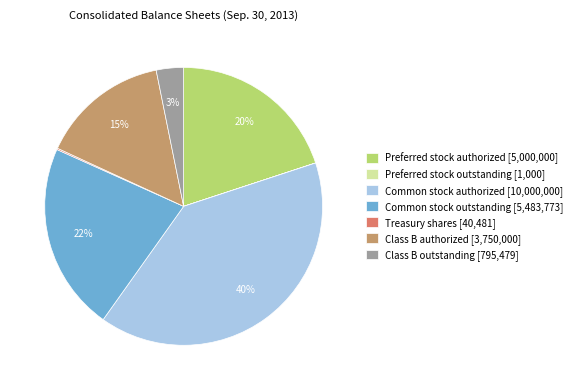

What percentage is the Common stock authorized slice, to the nearest percent?

40%